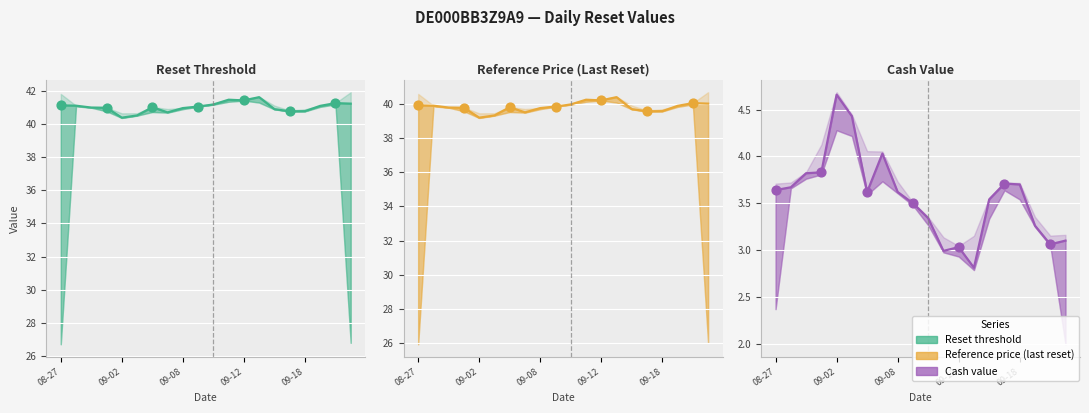

At which category is the sum across all series the highest?

2025-09-15